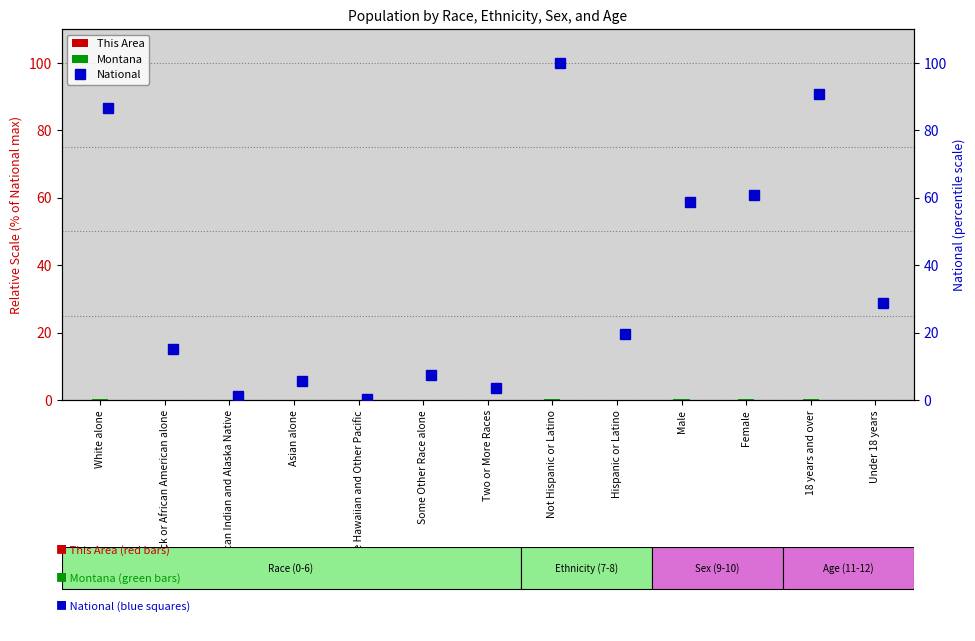

Which has a higher value, Some Other Race alone or White alone?

White alone